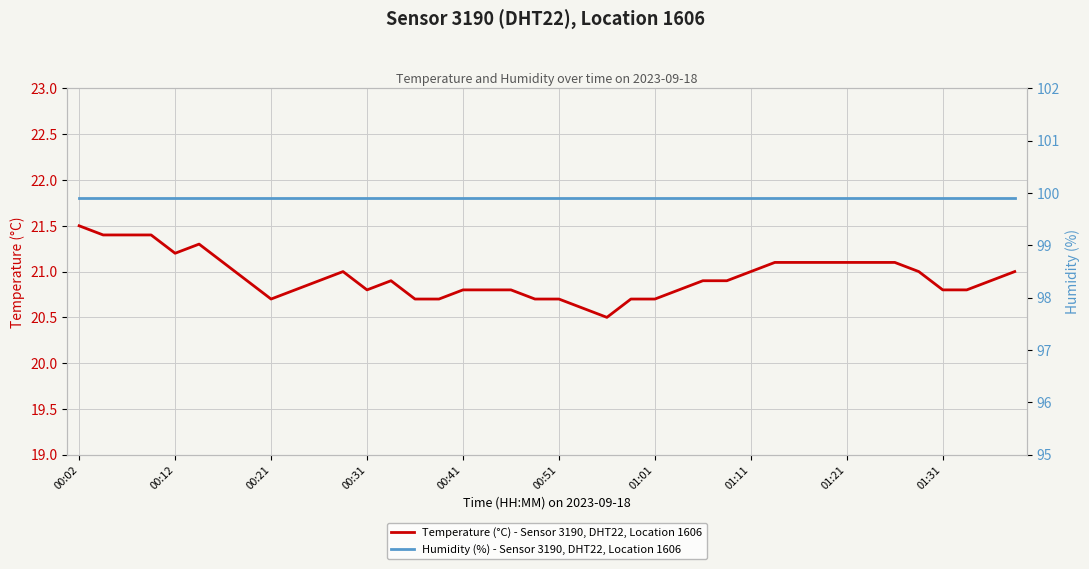

Reading left to right, list all the values displayed in this chart.

Temperature (°C) - Sensor 3190, DHT22, Location 1606: 21.5	21.4	21.4	21.4	21.2	21.3	21.1	20.9	20.7	20.8	20.9	21.0	20.8	20.9	20.7	20.7	20.8	20.8	20.8	20.7	20.7	20.6	20.5	20.7	20.7	20.8	20.9	20.9	21.0	21.1	21.1	21.1	21.1	21.1	21.1	21.0	20.8	20.8	20.9	21.0
Humidity (%) - Sensor 3190, DHT22, Location 1606: 99.9	99.9	99.9	99.9	99.9	99.9	99.9	99.9	99.9	99.9	99.9	99.9	99.9	99.9	99.9	99.9	99.9	99.9	99.9	99.9	99.9	99.9	99.9	99.9	99.9	99.9	99.9	99.9	99.9	99.9	99.9	99.9	99.9	99.9	99.9	99.9	99.9	99.9	99.9	99.9